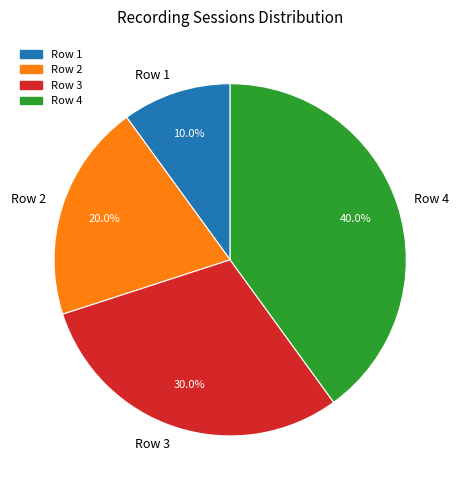

Between Row 2 and Row 1, which is larger?

Row 2